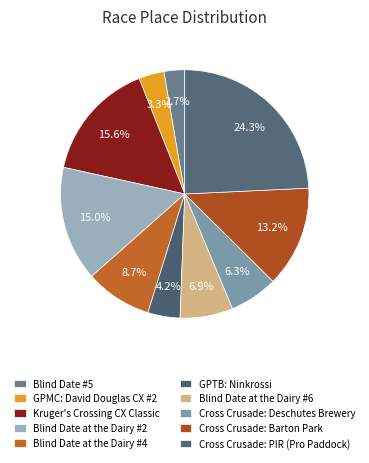

To the nearest percent, what is the average slice percentage?

10%